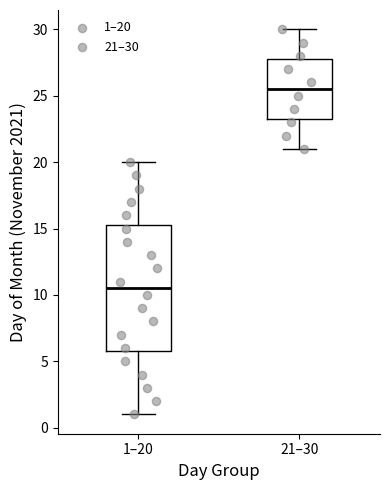

Where is the lower edge of the box for 21–30 on the y-axis? The values are not printed on the chart, so give them approximately, as read against the axis.

23.5